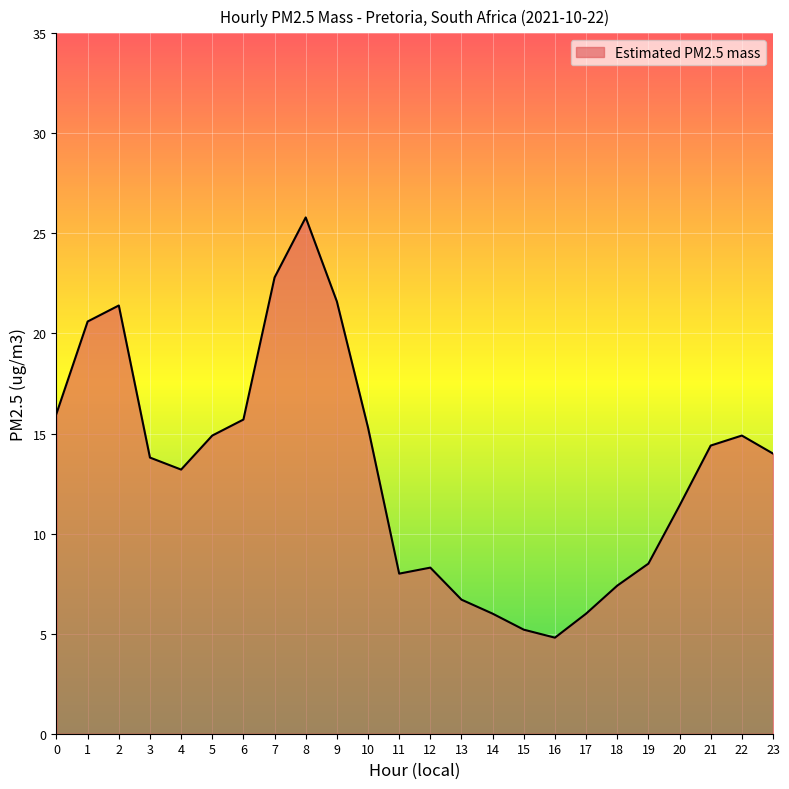

The chart shows a value of 6.7 at 13. True or false?

True